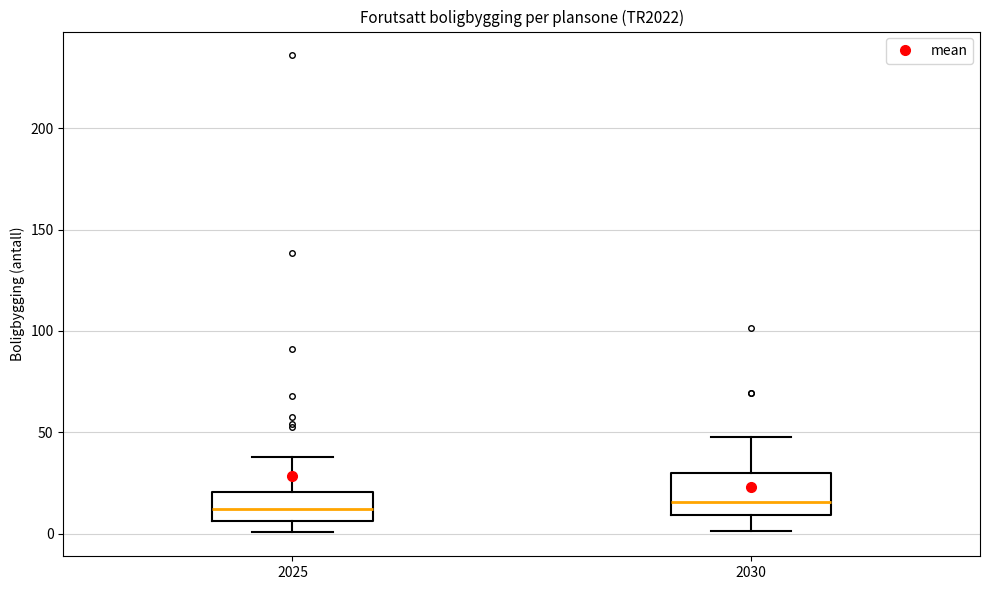

Where is the lower edge of the box at x = 2030 on the y-axis? The values are not printed on the chart, so give them approximately, as read against the axis.

10